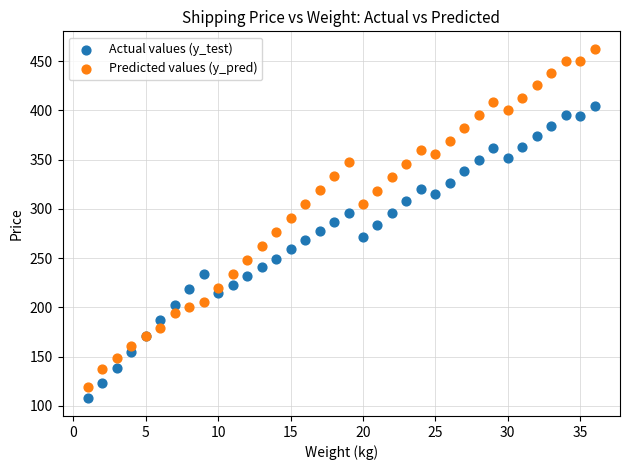

Which series contains the highest Y value?

Predicted values (y_pred)